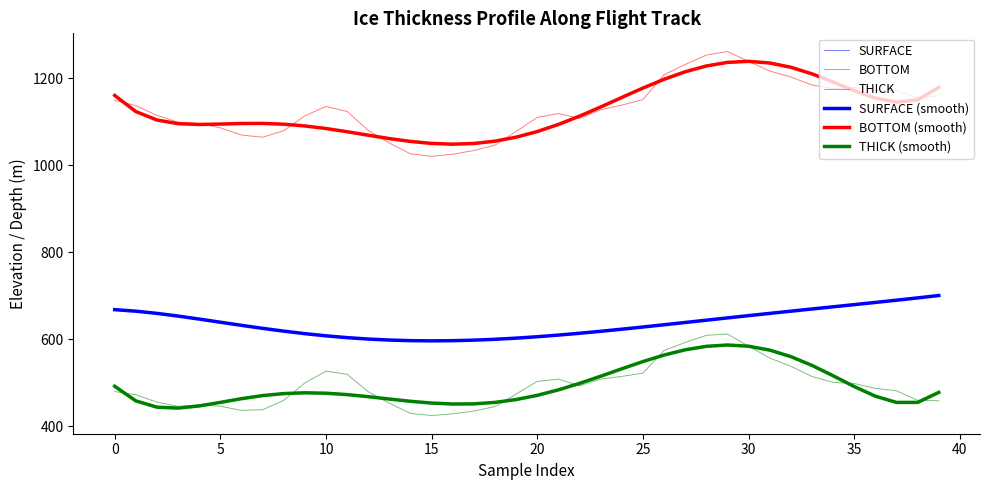

How many lines are shown in the chart?

6